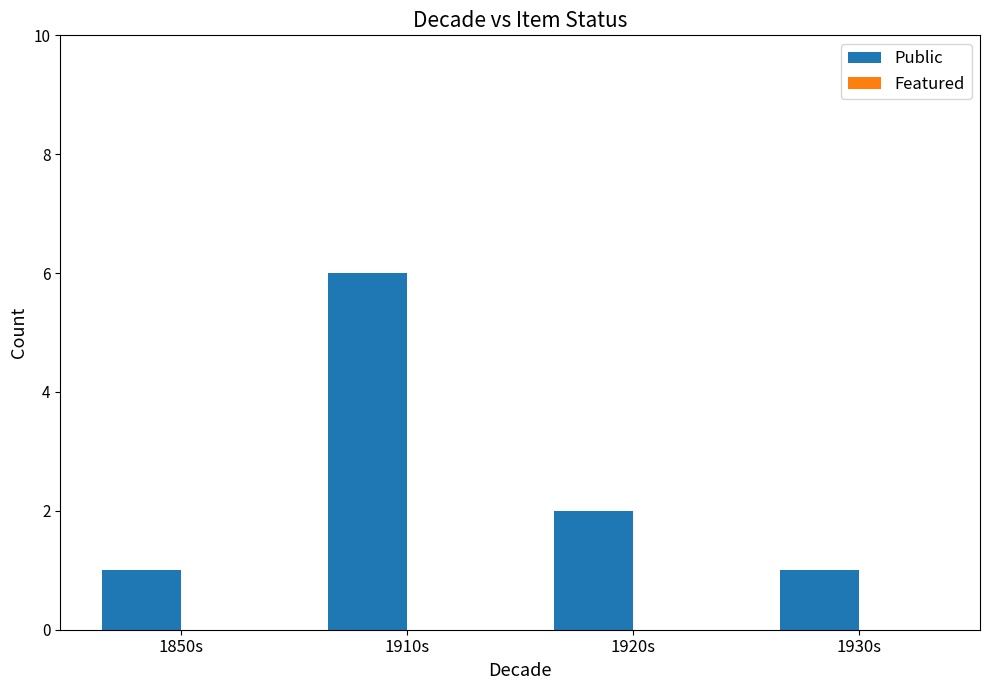

How many series are shown in this chart?

1